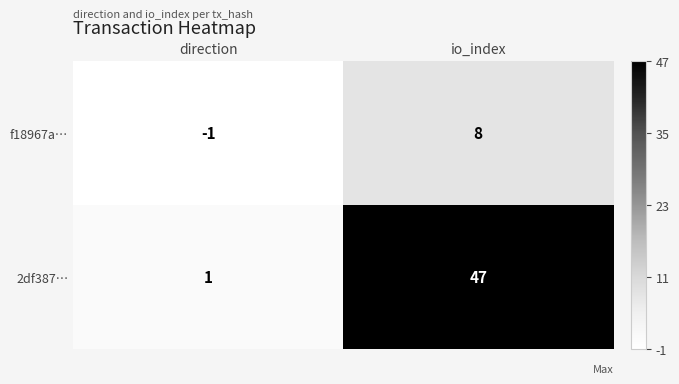

At which label is f18967a… closest to 3?

direction